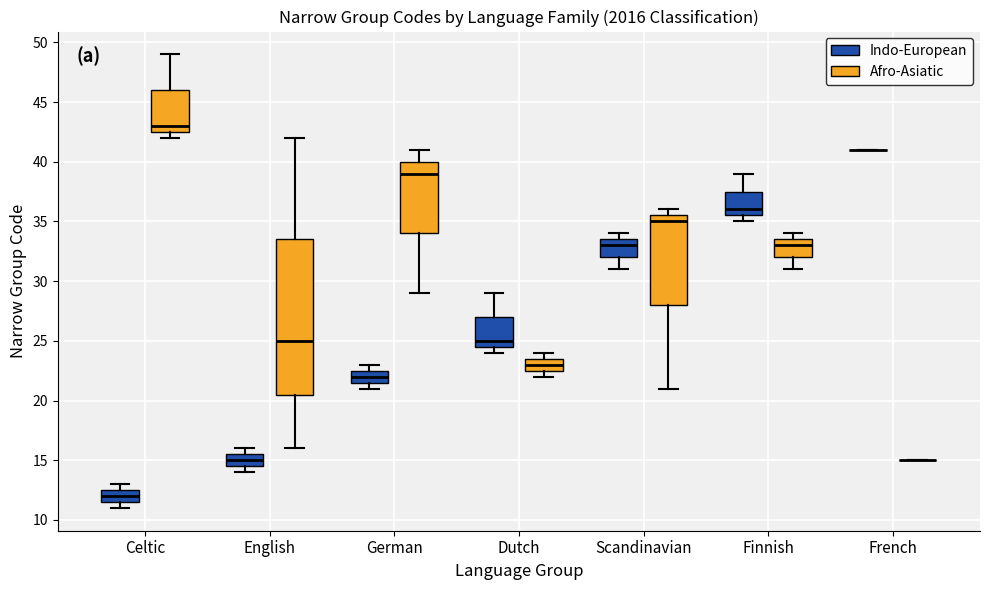

Reading left to right, transcribe this box plot: for each box, give where its median line is, the range the box spans, and where its two whiskers end, as read against the y-axis. The values are not printed on the chart, so give them approximately, as read against the axis.

Celtic (Indo-European): median 12.0, box 11.5 to 12.5, whiskers 11.0 to 13.0
Celtic (Afro-Asiatic): median 43.0, box 42.5 to 46.0, whiskers 42.0 to 49.0
English (Indo-European): median 15.0, box 14.5 to 15.5, whiskers 14.0 to 16.0
English (Afro-Asiatic): median 25.0, box 20.5 to 33.5, whiskers 16.0 to 42.0
German (Indo-European): median 22.0, box 21.5 to 22.5, whiskers 21.0 to 23.0
German (Afro-Asiatic): median 39.0, box 34.0 to 40.0, whiskers 29.0 to 41.0
Dutch (Indo-European): median 25.0, box 24.5 to 27.0, whiskers 24.0 to 29.0
Dutch (Afro-Asiatic): median 23.0, box 22.5 to 23.5, whiskers 22.0 to 24.0
Scandinavian (Indo-European): median 33.0, box 32.0 to 33.5, whiskers 31.0 to 34.0
Scandinavian (Afro-Asiatic): median 35.0, box 28.0 to 35.5, whiskers 21.0 to 36.0
Finnish (Indo-European): median 36.0, box 35.5 to 37.5, whiskers 35.0 to 39.0
Finnish (Afro-Asiatic): median 33.0, box 32.0 to 33.5, whiskers 31.0 to 34.0
French (Indo-European): box collapsed to a line at 41.0, whiskers 41.0 to 41.0
French (Afro-Asiatic): box collapsed to a line at 15.0, whiskers 15.0 to 15.0